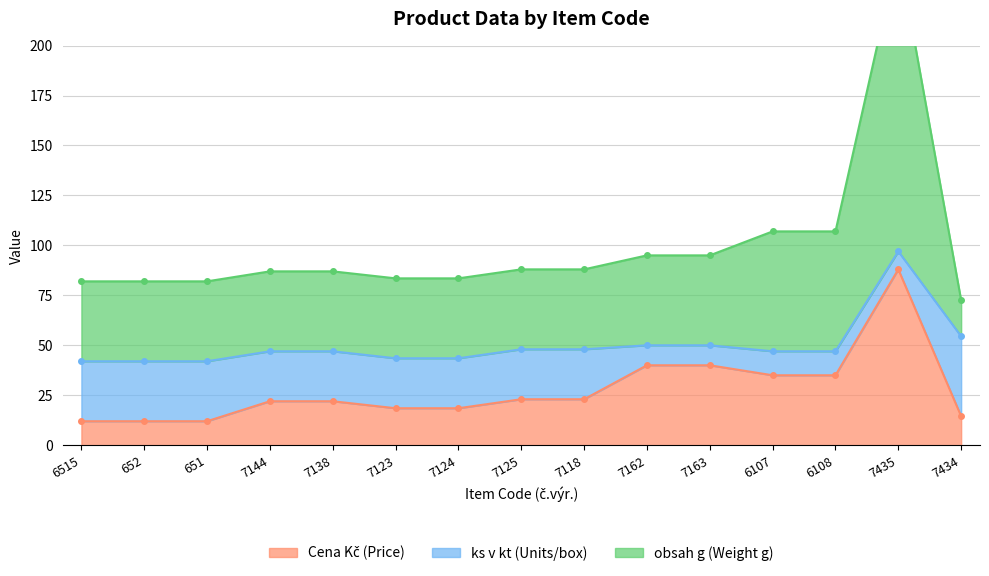

List the labels in order of obsah g (Weight g) value, largest first.

7435, 6107, 6108, 7162, 7163, 7125, 7118, 7144, 7138, 7123, 7124, 6515, 652, 651, 7434